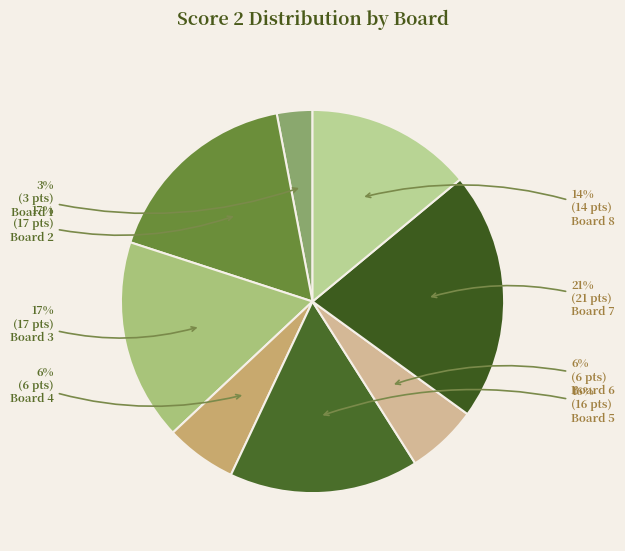

To the nearest percent, what is the difference between the Board 1 and Board 3 slice percentages?

14%